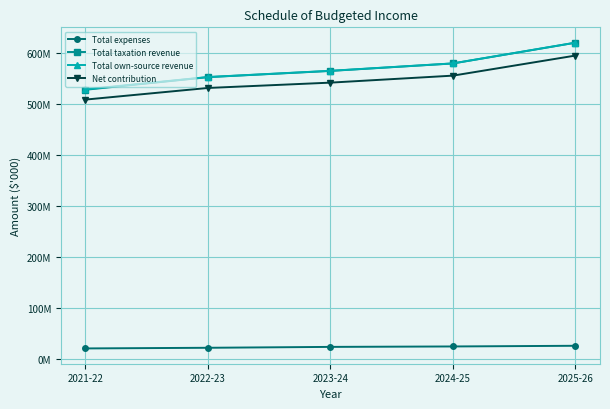

What value does the Total taxation revenue series have at 2025-26, to the nearest 10?

620841800